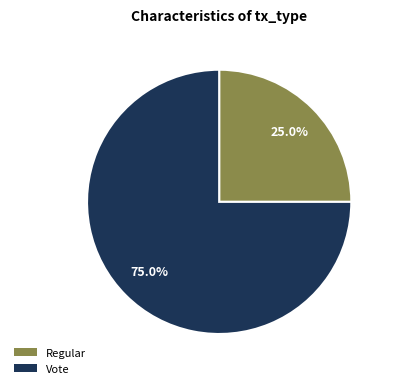

To the nearest percent, what is the combined percentage of Vote and Regular?

100%